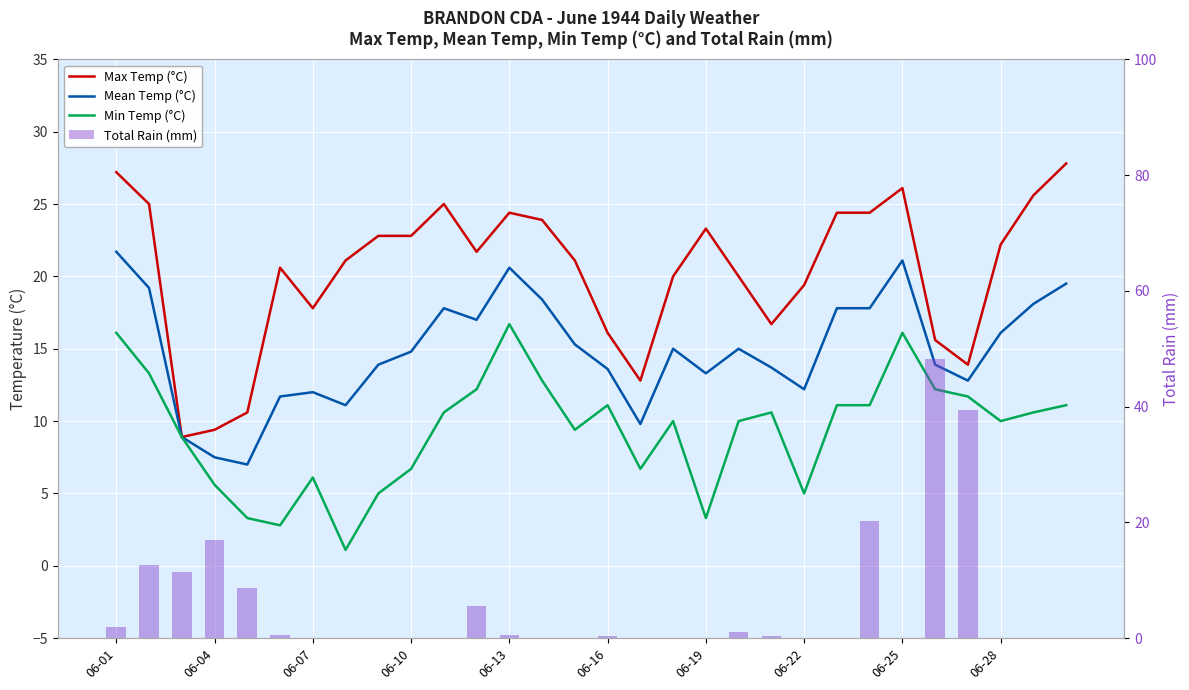

Reading left to right, list all the values displayed in this chart.

Max Temp (°C): 27.2	25.0	8.9	9.4	10.6	20.6	17.8	21.1	22.8	22.8	25.0	21.7	24.4	23.9	21.1	16.1	12.8	20.0	23.3	20.0	16.7	19.4	24.4	24.4	26.1	15.6	13.9	22.2	25.6	27.8
Mean Temp (°C): 21.7	19.2	8.9	7.5	7.0	11.7	12.0	11.1	13.9	14.8	17.8	17.0	20.6	18.4	15.3	13.6	9.8	15.0	13.3	15.0	13.7	12.2	17.8	17.8	21.1	13.9	12.8	16.1	18.1	19.5
Min Temp (°C): 16.1	13.3	8.9	5.6	3.3	2.8	6.1	1.1	5.0	6.7	10.6	12.2	16.7	12.8	9.4	11.1	6.7	10.0	3.3	10.0	10.6	5.0	11.1	11.1	16.1	12.2	11.7	10.0	10.6	11.1
Total Rain (mm): 2.0	12.7	11.4	17.0	8.6	0.5	0.0	0.0	0.0	0.0	0.0	5.6	0.5	0.0	0.0	0.3	0.0	0.0	0.0	1.0	0.3	0.0	0.0	20.3	0.0	48.3	39.4	0.0	0.0	0.0